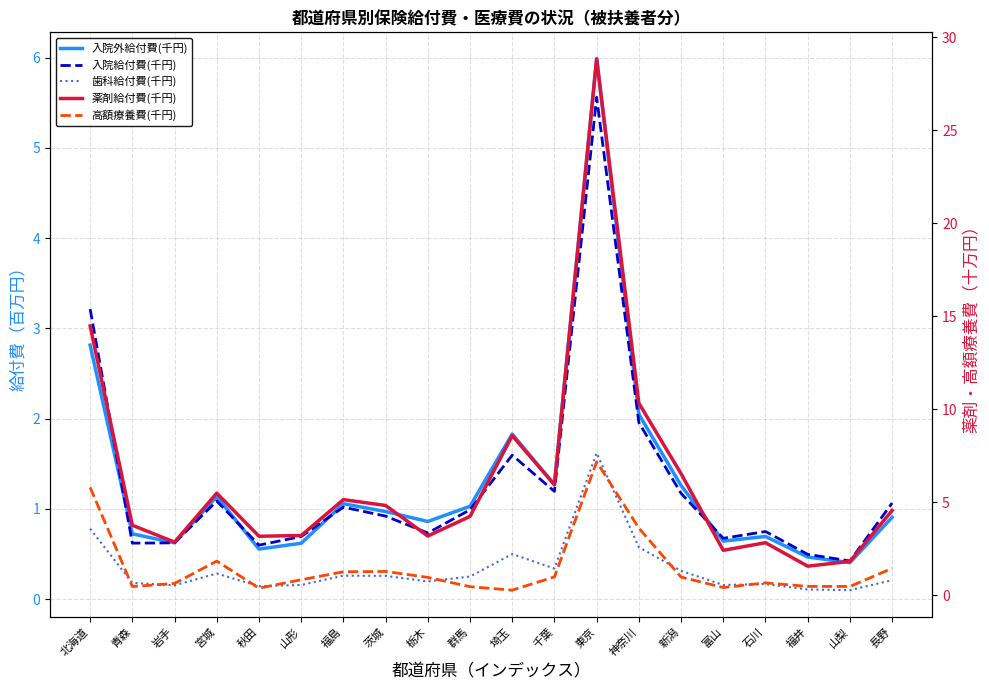

Reading left to right, extract all data points from this chart.

入院外給付費(千円): 2.8	0.7	0.6	1.1	0.6	0.6	1.1	1.0	0.9	1.0	1.8	1.3	6.0	2.0	1.3	0.6	0.7	0.5	0.4	0.9
入院給付費(千円): 3.2	0.6	0.6	1.1	0.6	0.7	1.0	0.9	0.7	1.0	1.6	1.2	5.6	2.0	1.2	0.7	0.7	0.5	0.4	1.1
歯科給付費(千円): 0.8	0.2	0.2	0.3	0.1	0.2	0.3	0.3	0.2	0.2	0.5	0.3	1.6	0.6	0.3	0.2	0.2	0.1	0.1	0.2
薬剤給付費(千円): 14.5	3.8	2.9	5.5	3.2	3.2	5.1	4.8	3.2	4.2	8.6	5.9	28.8	10.3	6.5	2.4	2.8	1.6	1.8	4.6
高額療養費(千円): 5.8	0.5	0.6	1.8	0.4	0.8	1.3	1.3	1.0	0.5	0.3	1.0	7.2	3.6	1.0	0.4	0.7	0.5	0.5	1.5